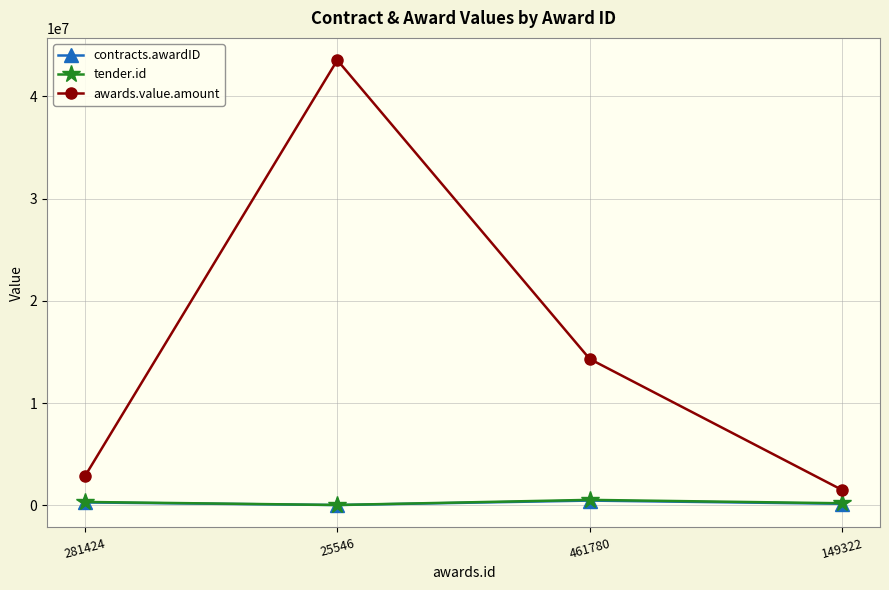

True or false: tender.id and contracts.awardID intersect in this chart.

False